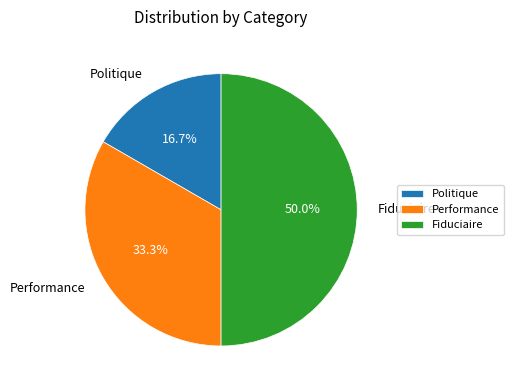

To the nearest percent, what percentage of the pie is Politique?

17%